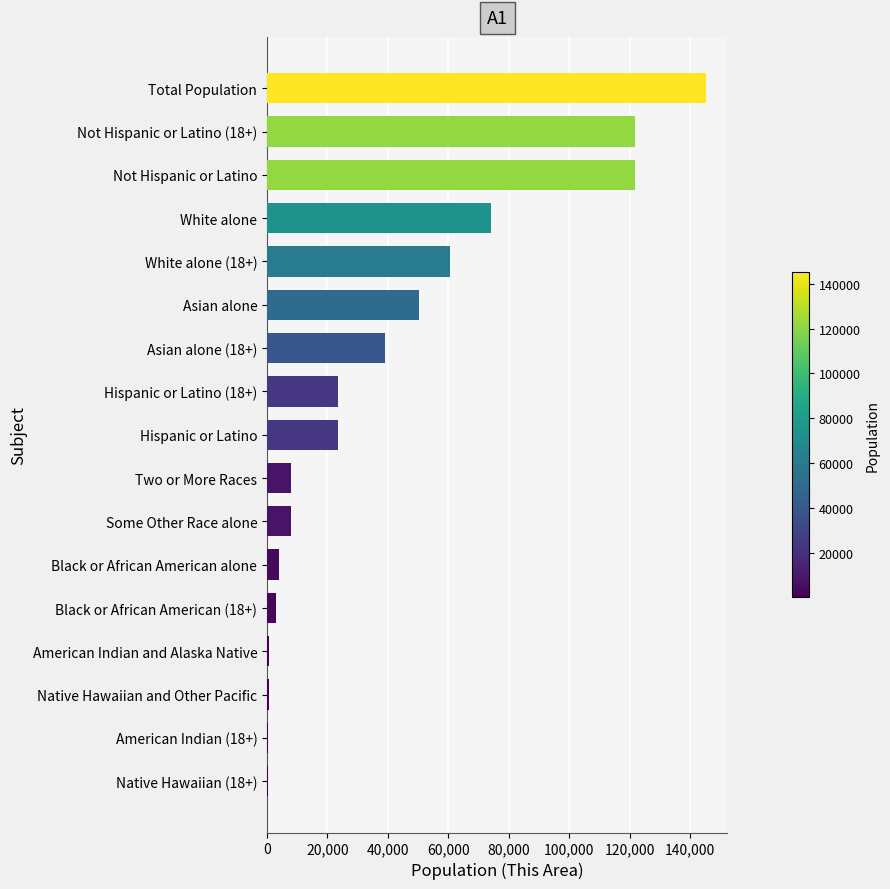

What is the sum of all values?

683979